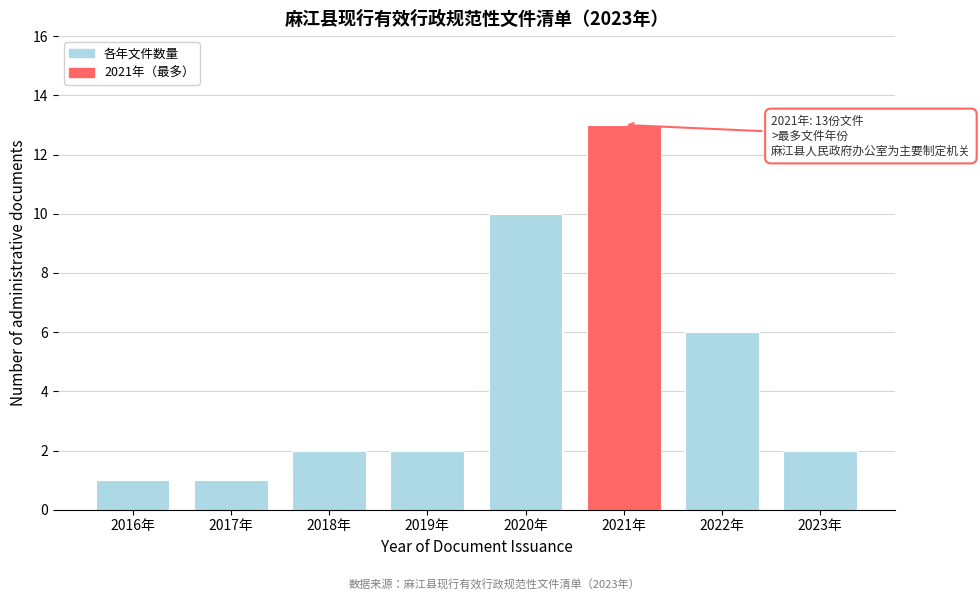

Reading left to right, list all the values displayed in this chart.

2016年=1	2017年=1	2018年=2	2019年=2	2020年=10	2021年=13	2022年=6	2023年=2